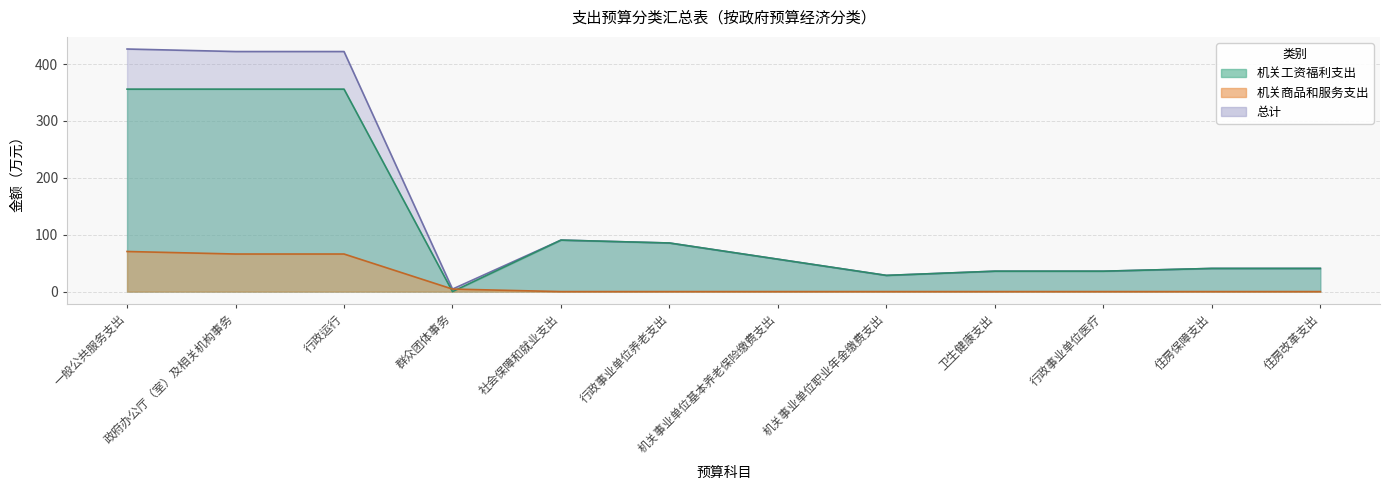

Reading left to right, transcribe all the data shown in this chart.

机关工资福利支出: 一般公共服务支出=356.0	政府办公厅（室）及相关机构事务=356.0	行政运行=356.0	群众团体事务=0.0	社会保障和就业支出=90.5	行政事业单位养老支出=85.4	机关事业单位基本养老保险缴费支出=57.0	机关事业单位职业年金缴费支出=28.5	卫生健康支出=35.9	行政事业单位医疗=35.9	住房保障支出=40.7	住房改革支出=40.7
机关商品和服务支出: 一般公共服务支出=70.5	政府办公厅（室）及相关机构事务=66.1	行政运行=66.1	群众团体事务=4.4	社会保障和就业支出=0.0	行政事业单位养老支出=0.0	机关事业单位基本养老保险缴费支出=0.0	机关事业单位职业年金缴费支出=0.0	卫生健康支出=0.0	行政事业单位医疗=0.0	住房保障支出=0.0	住房改革支出=0.0
总计: 一般公共服务支出=426.5	政府办公厅（室）及相关机构事务=422.1	行政运行=422.1	群众团体事务=4.4	社会保障和就业支出=90.5	行政事业单位养老支出=85.4	机关事业单位基本养老保险缴费支出=57.0	机关事业单位职业年金缴费支出=28.5	卫生健康支出=35.9	行政事业单位医疗=35.9	住房保障支出=40.7	住房改革支出=40.7